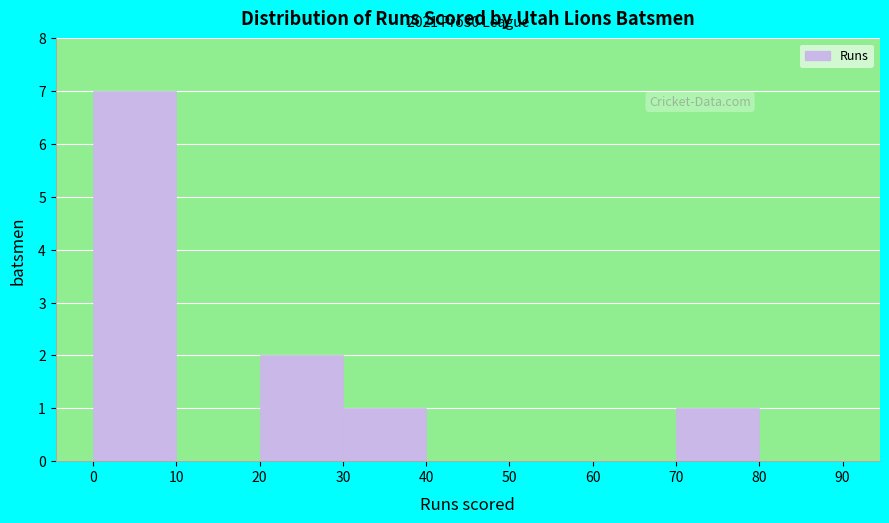

Over which range of the x-axis is the bar tallest?

0 to 10